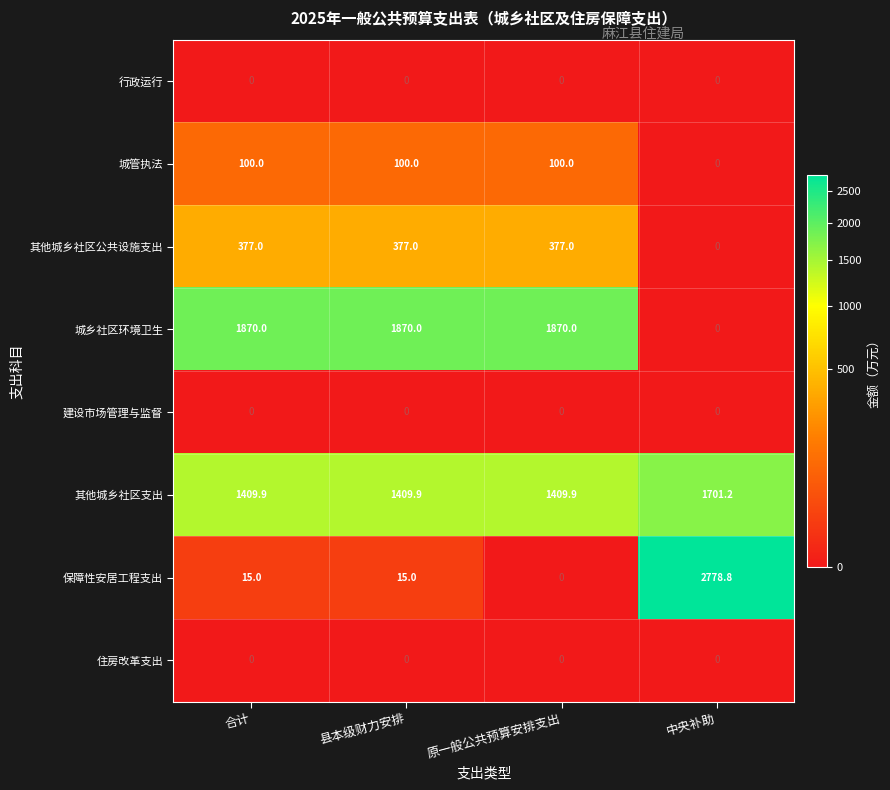

Which series changed the most between 原一般公共预算安排支出 and 中央补助?

保障性安居工程支出